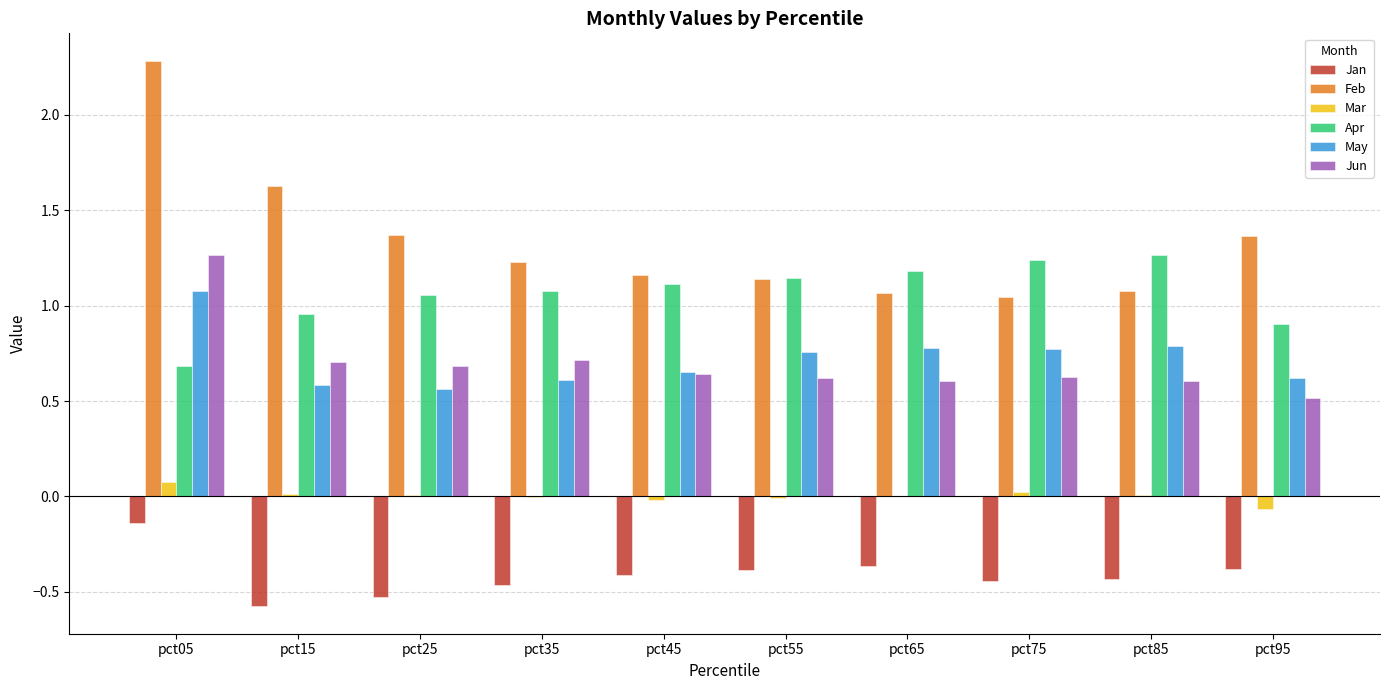

The Jan series shows -0.1 at pct75. True or false?

False